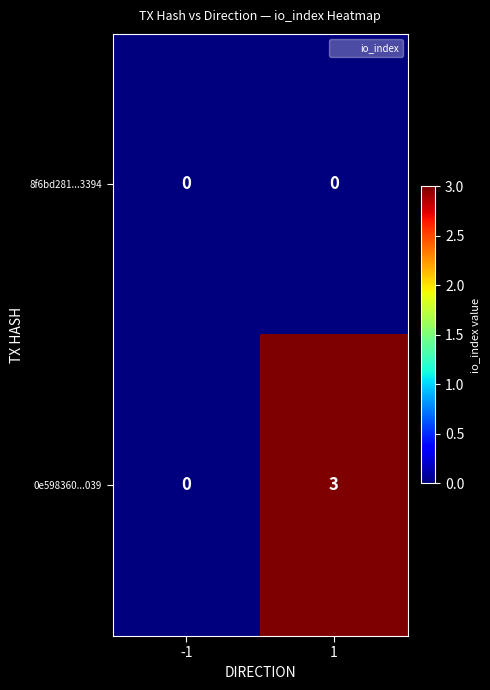

The value of 8f6bd281...3394 at -1 is 0. True or false?

True